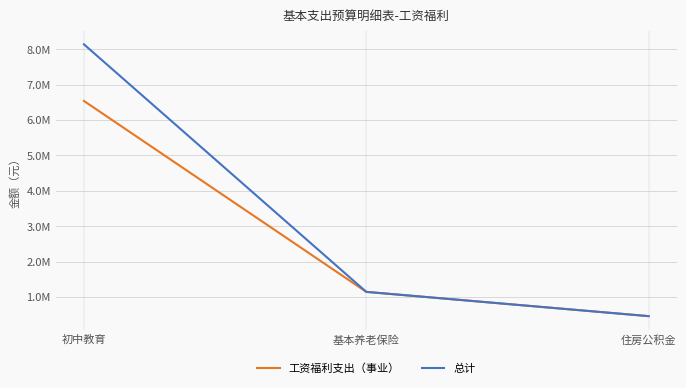

What is the label of the 3rd point from the left?

住房公积金